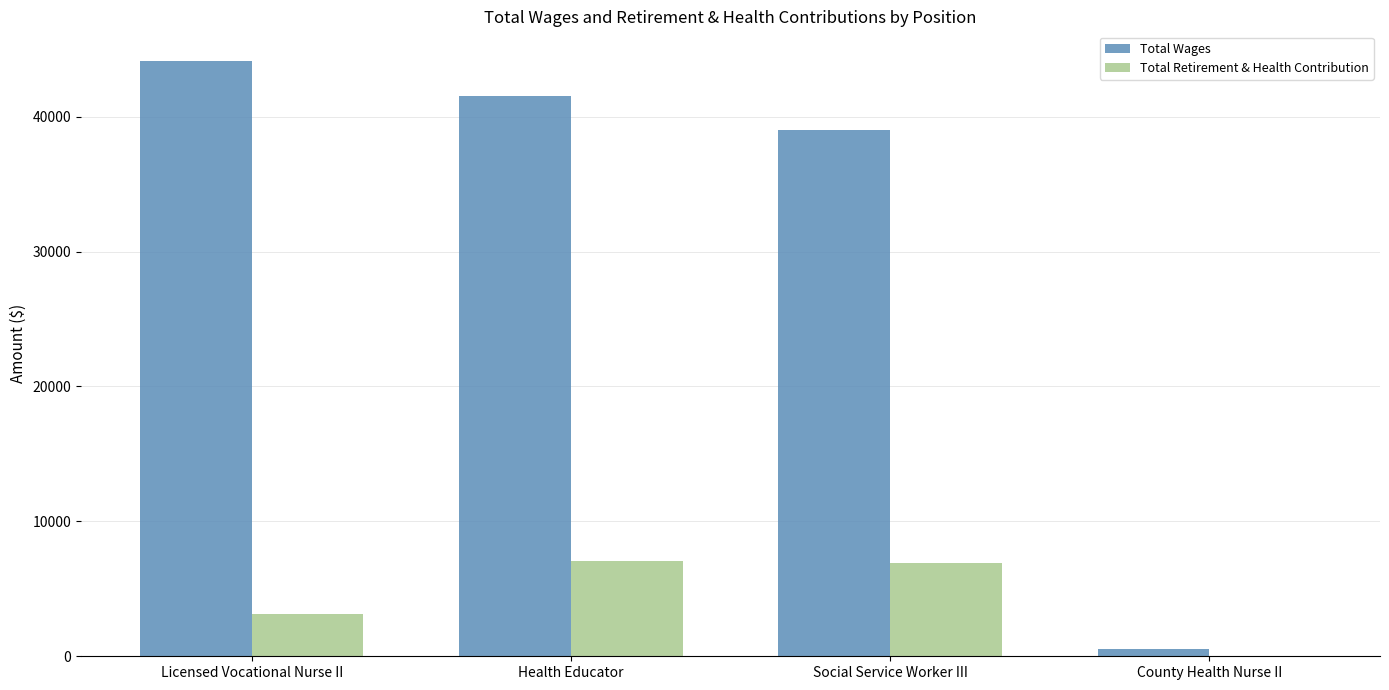

What is the difference between the Total Retirement & Health Contribution values at Social Service Worker III and Health Educator?

147